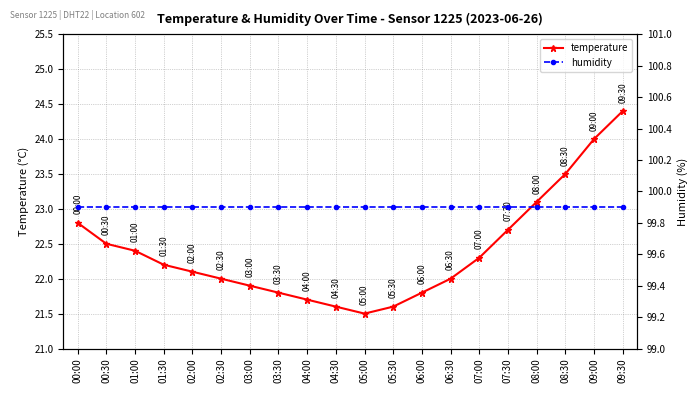

True or false: humidity has a value of 99.9 at 08:00.

True